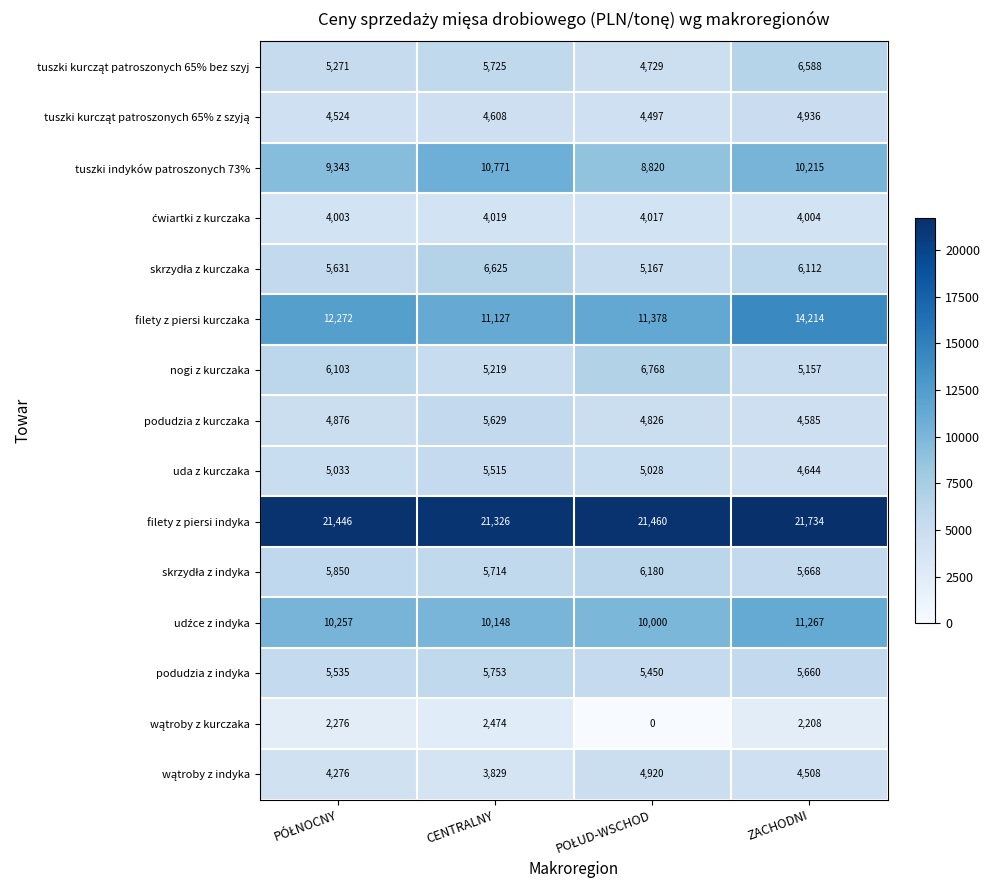

What is the sum of all nogi z kurczaka values?

23247